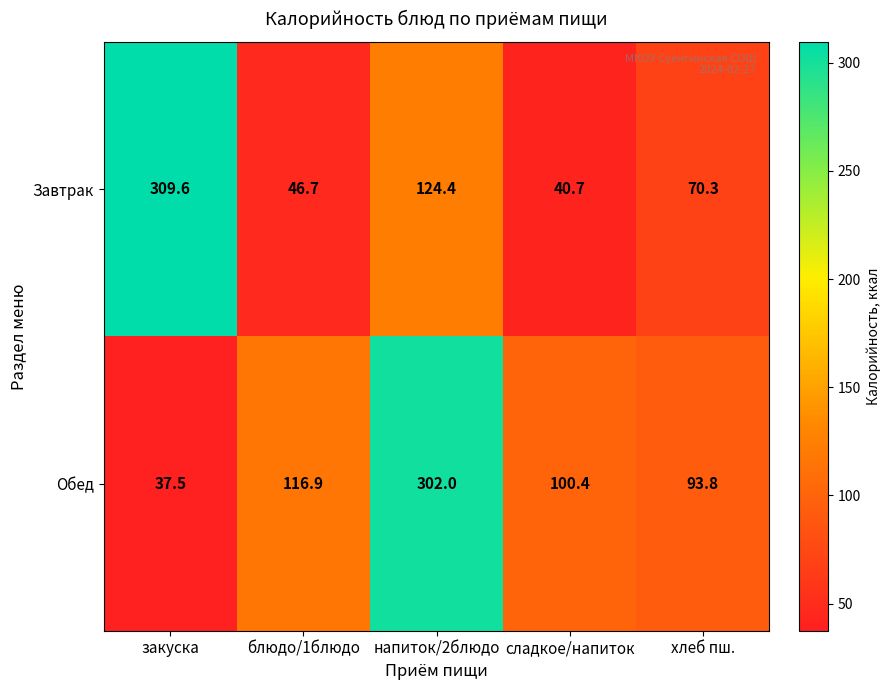

What is the spread (max minus min) of values at напиток/2блюдо?

177.6